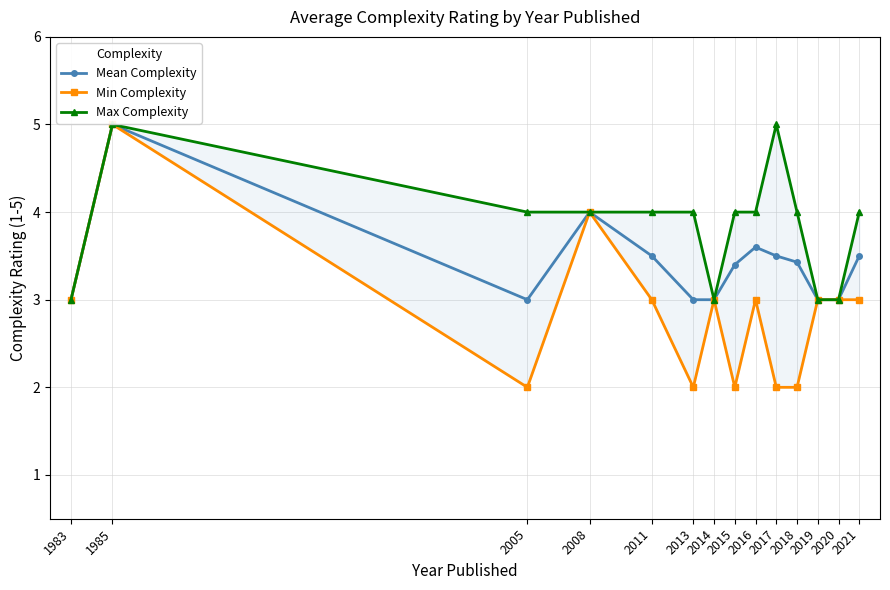

Where is the first local maximum for Mean Complexity?

1985